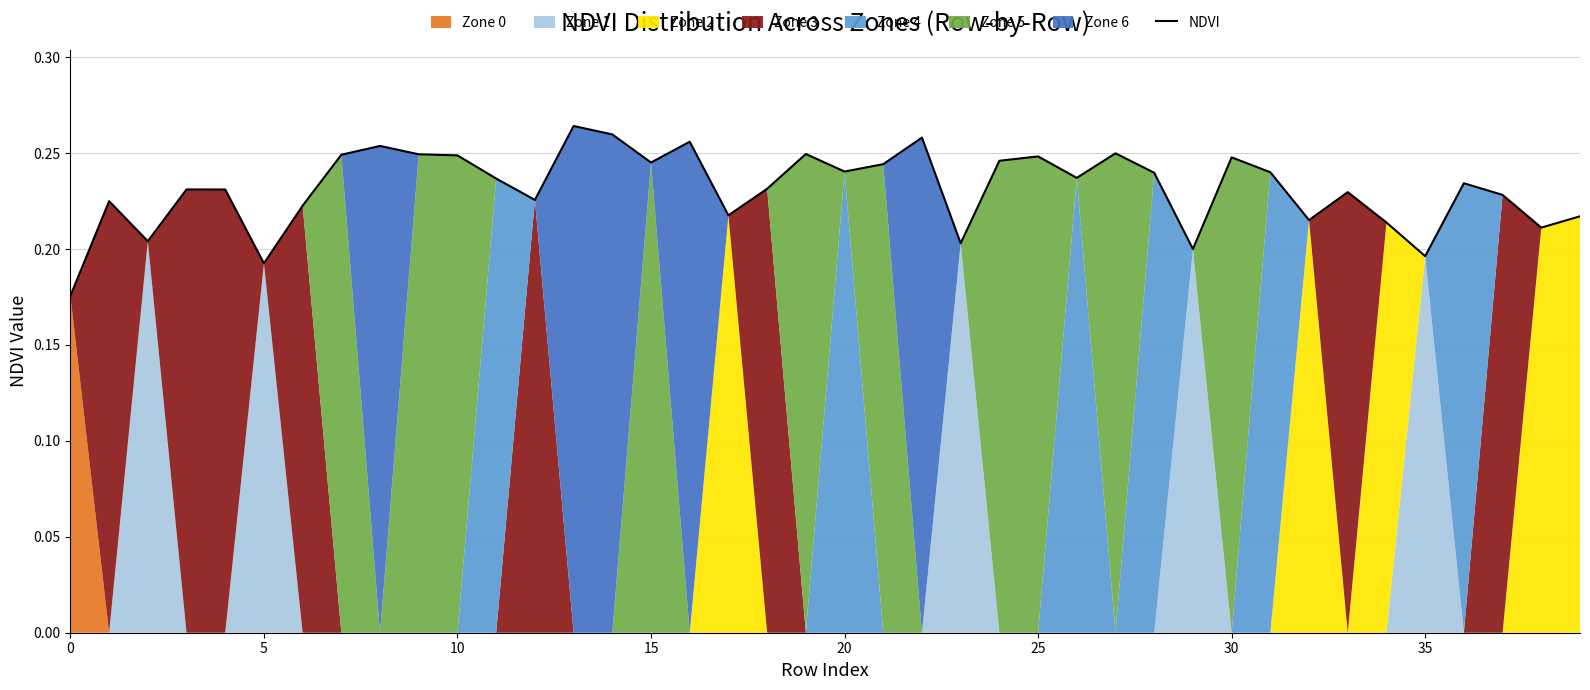

The chart shows a value of 0.3 at 0. True or false?

False